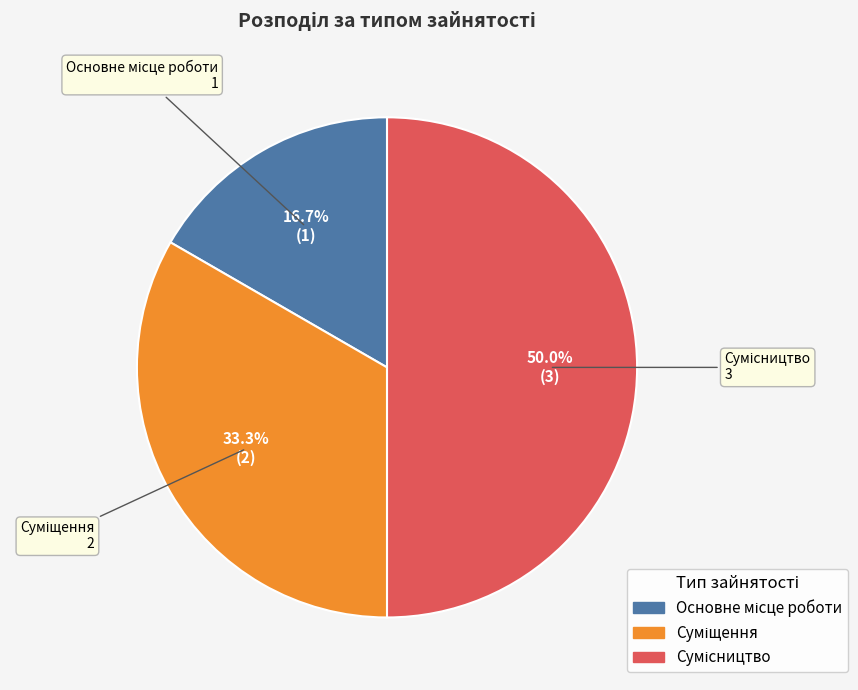

The Суміщення slice represents 40% of the pie. True or false?

False